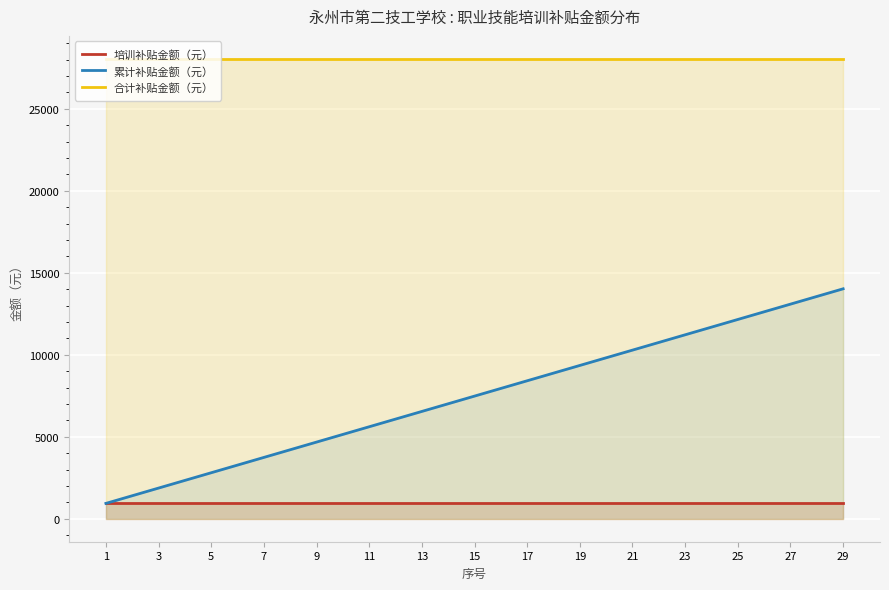

True or false: 合计补贴金额（元） and 累计补贴金额（元） intersect in this chart.

False